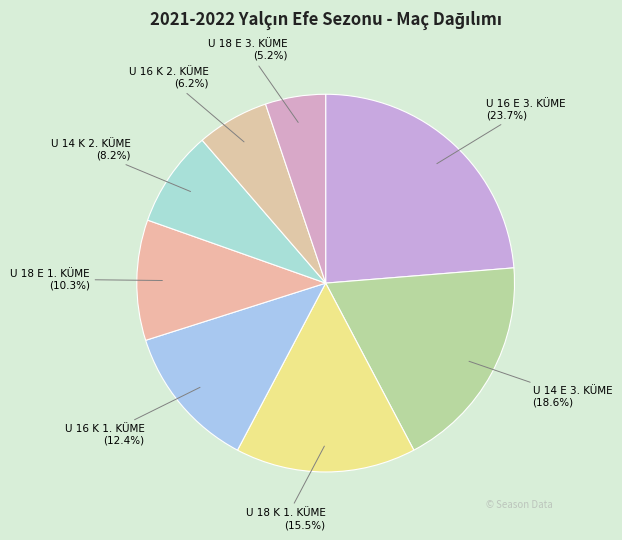

Rank the categories by value from highest to lowest.

U 16 E 3. KÜME, U 14 E 3. KÜME, U 18 K 1. KÜME, U 16 K 1. KÜME, U 18 E 1. KÜME, U 14 K 2. KÜME, U 16 K 2. KÜME, U 18 E 3. KÜME